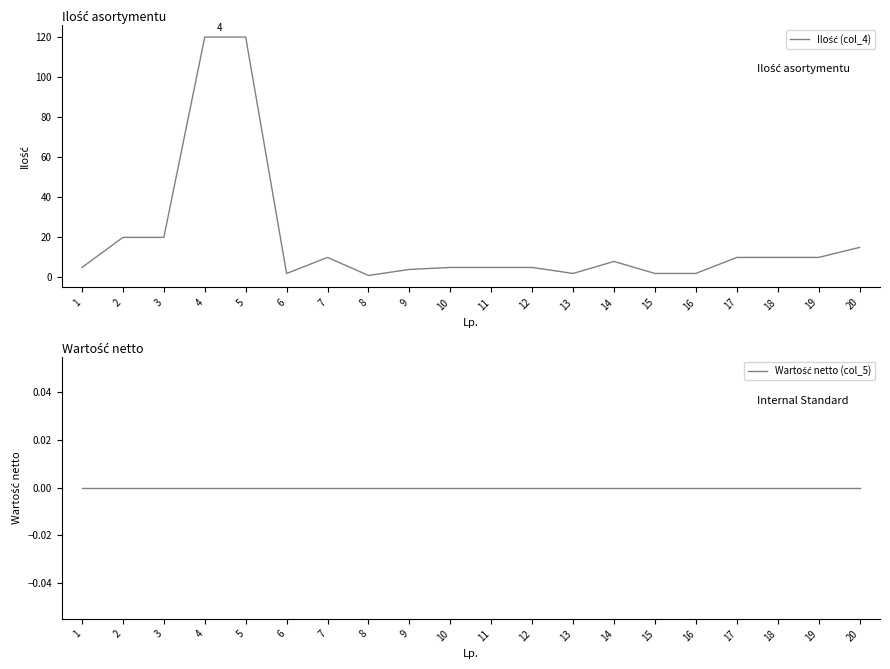

List the series in order of their peak value, lowest first.

Wartość netto (col_5), Ilość (col_4)